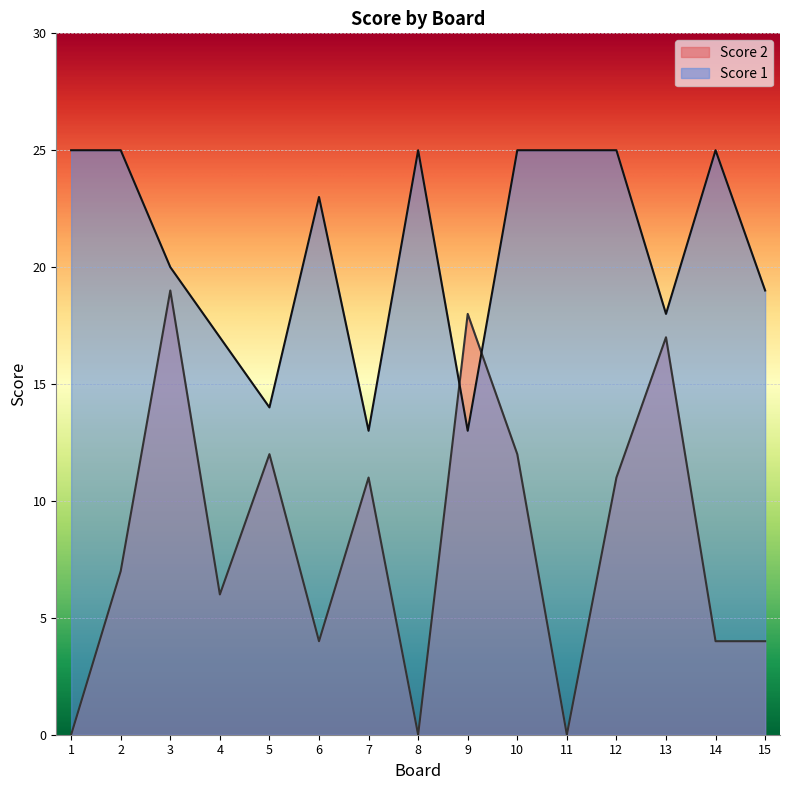

What is the spread (max minus min) of values at 10?

13